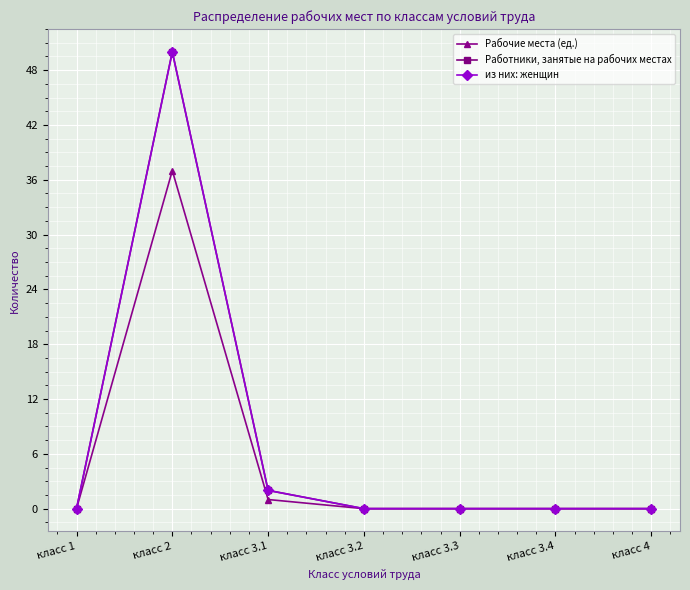

What is the label of the 7th point from the right?

класс 1